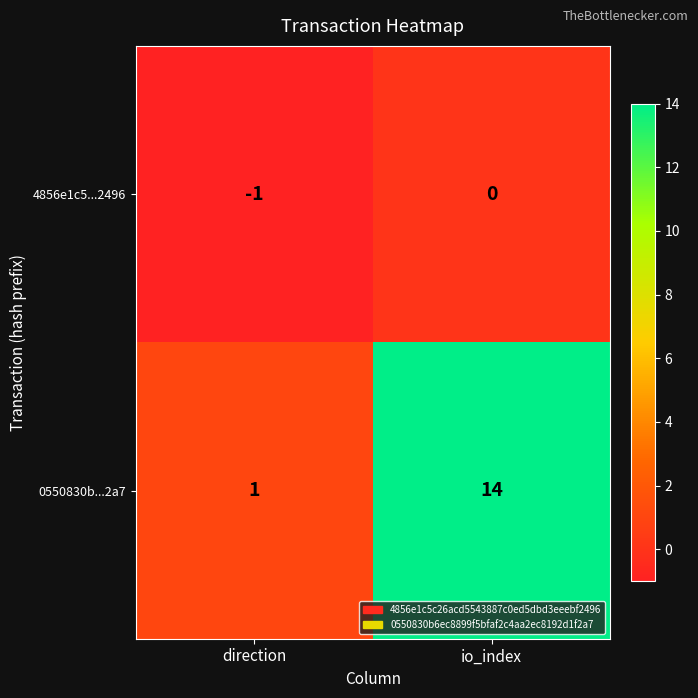

At which label is 0550830b...2a7 closest to 7?

direction